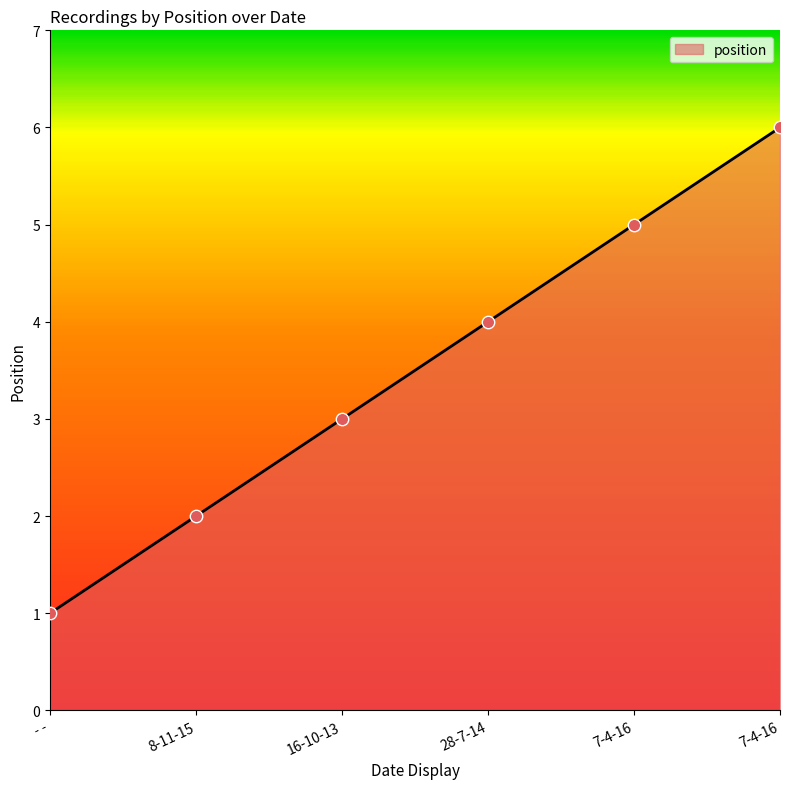

Does the chart have visible grid lines?

No